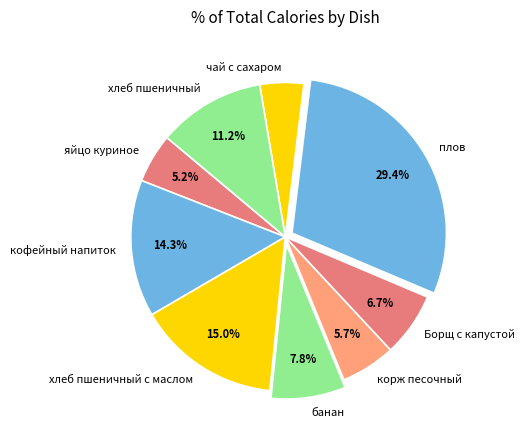

What is the ratio of the value at чай с сахаром to the value at корж песочный?

0.8